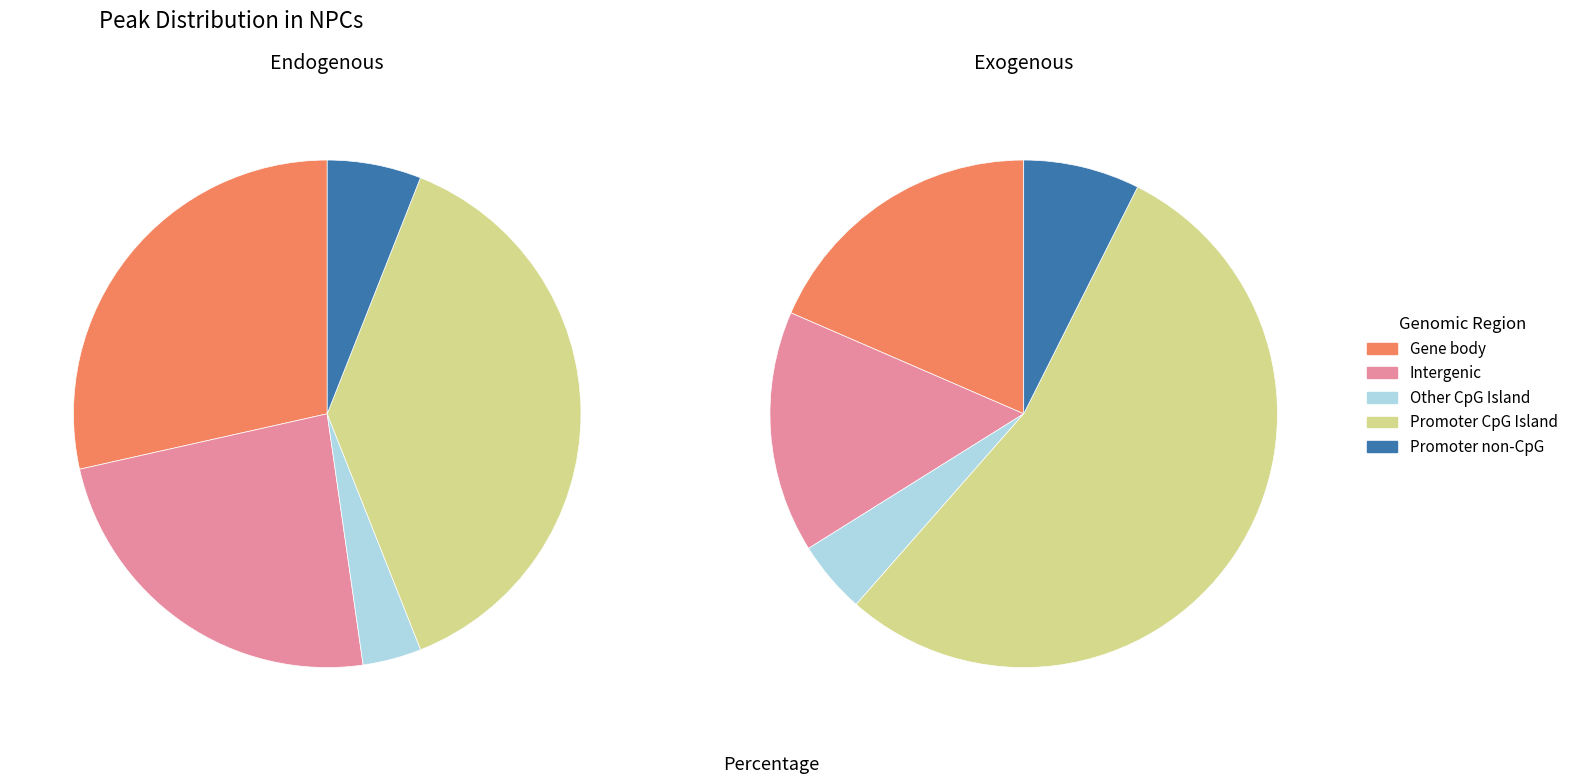

Does 19 represent more than half of the total?

No